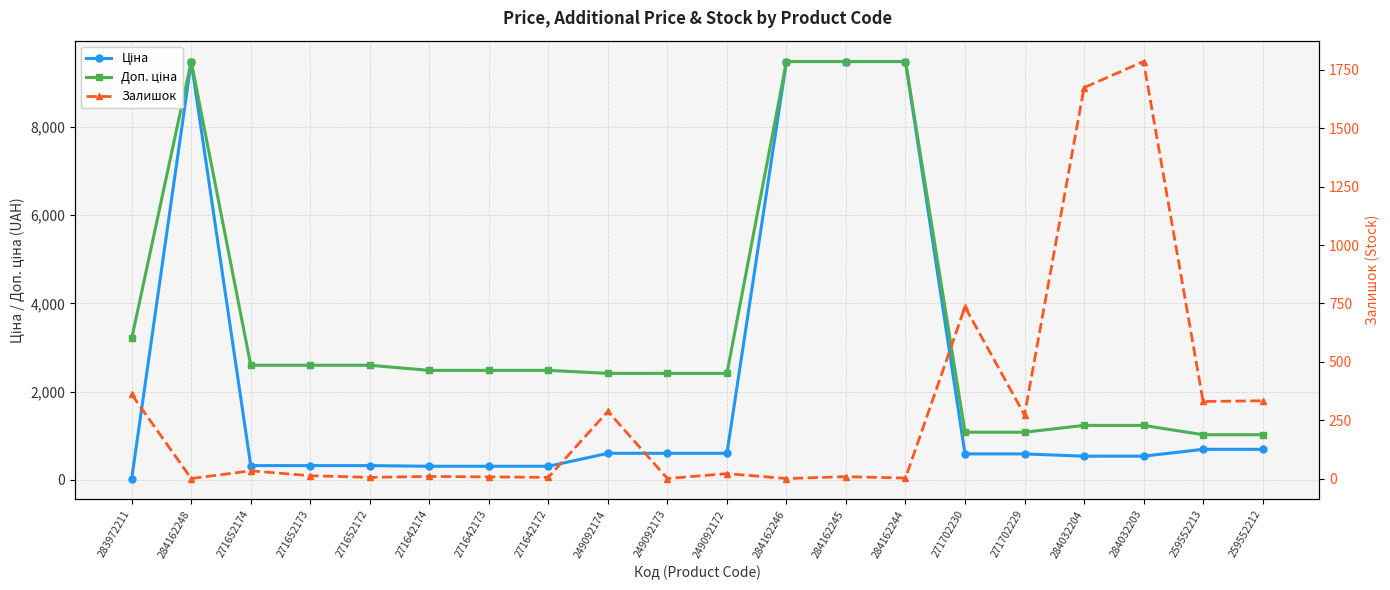

At how many categories does at least one series exceed 8276?

4